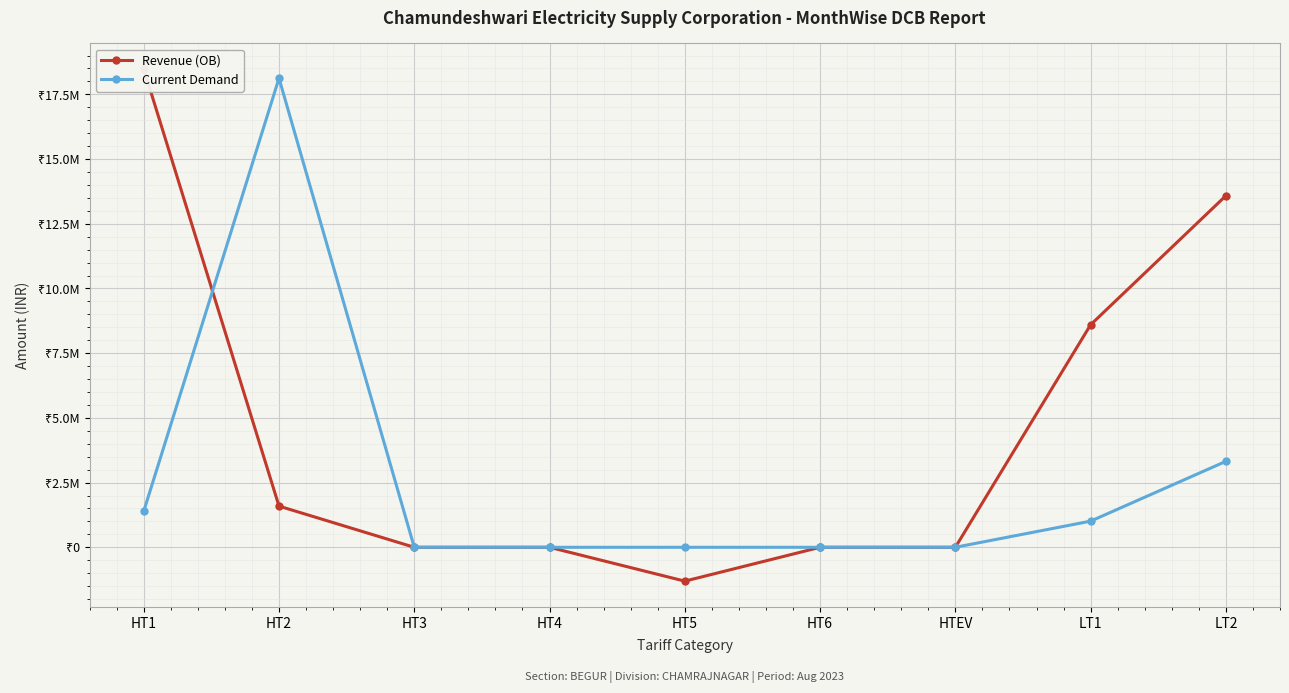

Reading left to right, list all the values displayed in this chart.

Revenue (OB): HT1=18483591.7	HT2=1590566.0	HT3=0.0	HT4=0.0	HT5=-1307675.4	HT6=0.0	HTEV=0.0	LT1=8597208.9	LT2=13583177.4
Current Demand: HT1=1390120.0	HT2=18120478.0	HT3=0.0	HT4=0.0	HT5=0.0	HT6=0.0	HTEV=0.0	LT1=1009899.4	LT2=3320331.0